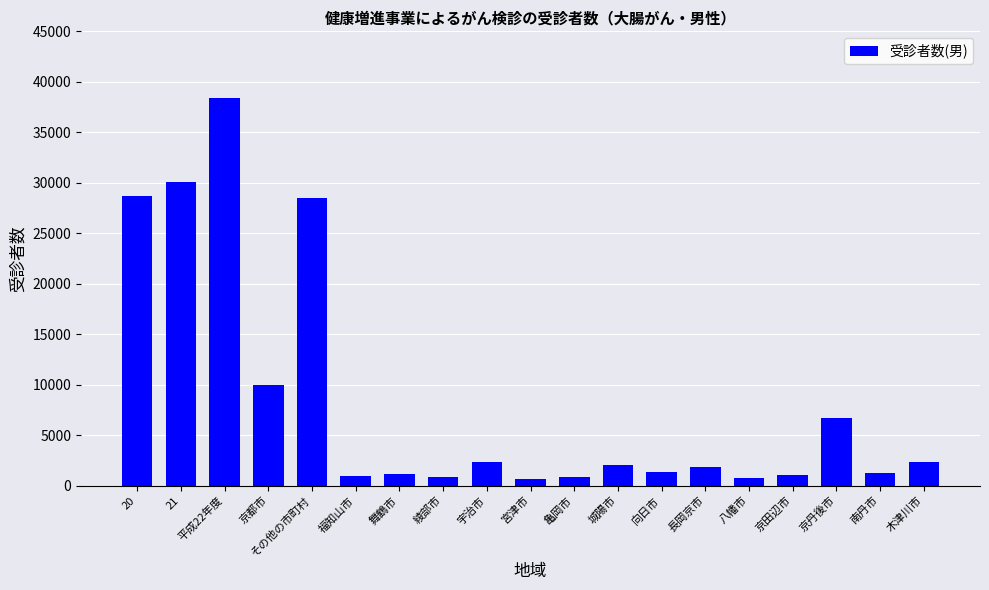

Does the chart contain any negative values?

No